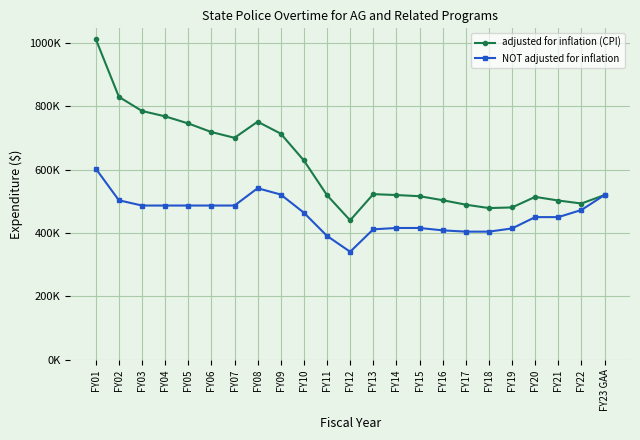

What are all the series names shown in the legend?

adjusted for inflation (CPI), NOT adjusted for inflation